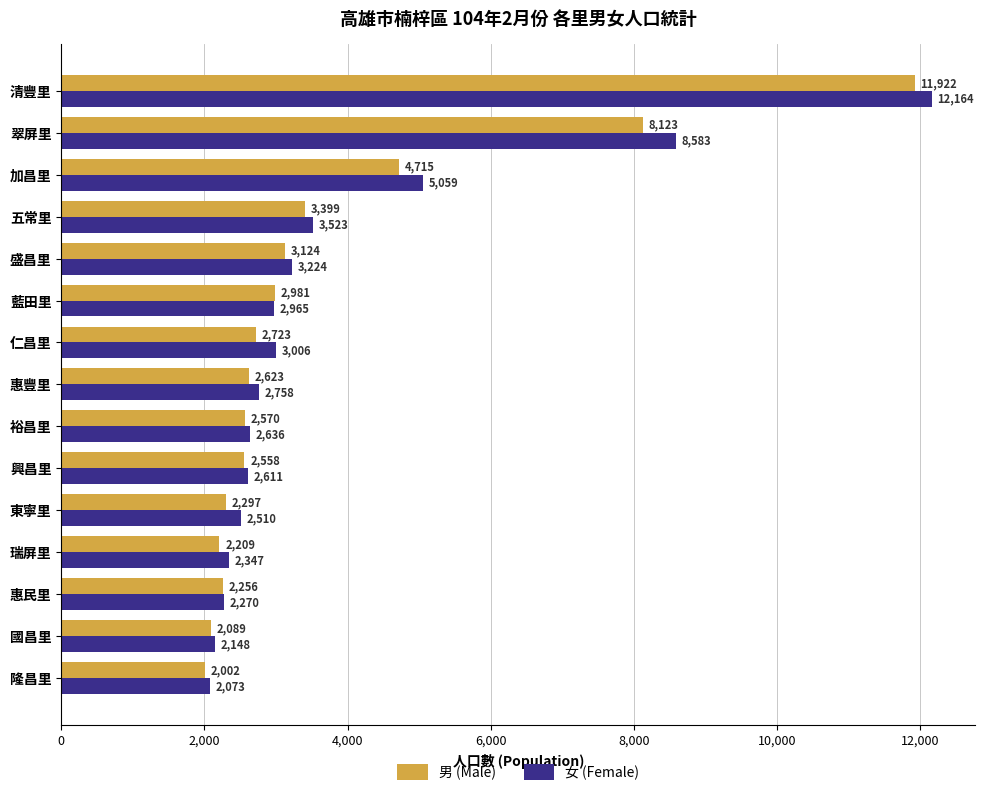

Which series has the largest range (max minus min)?

女 (Female)